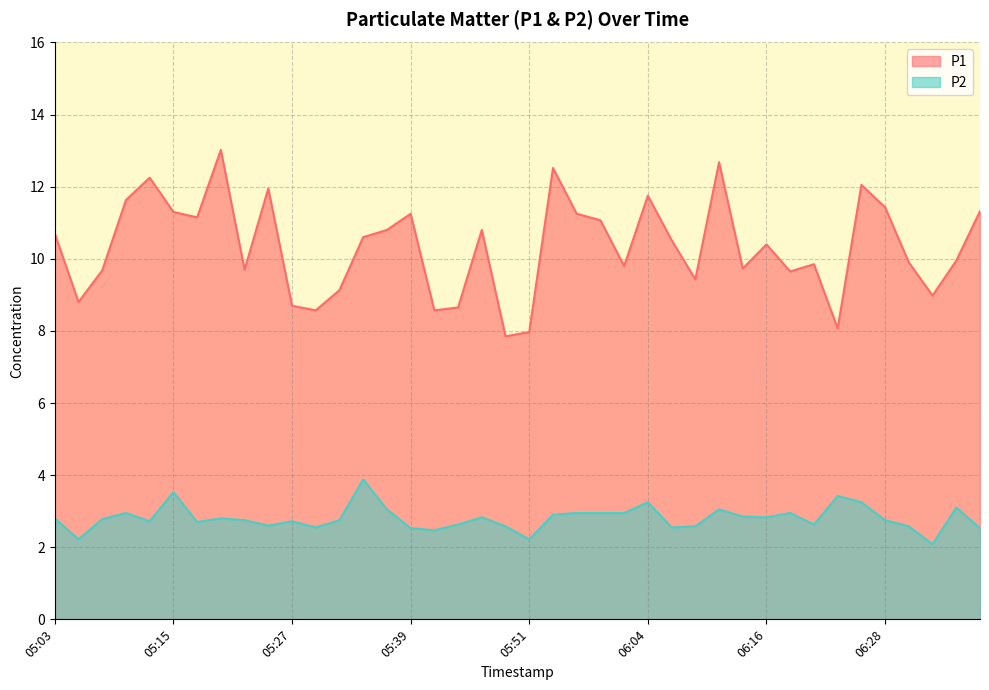

True or false: P2 has a value of 2.7 at 05:27.

True